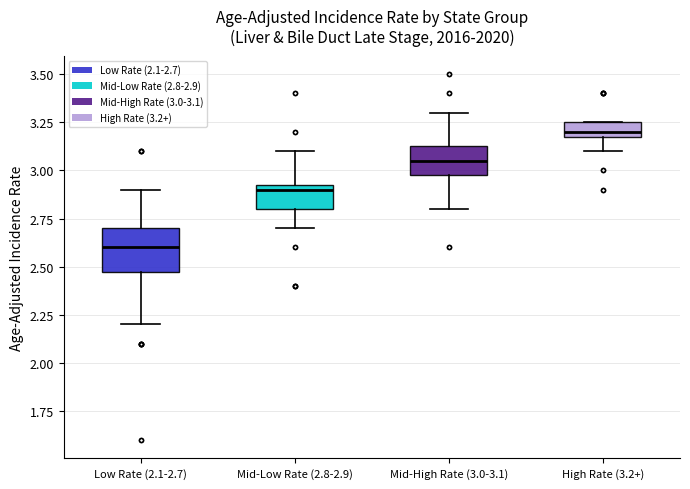

Which box has the lowest median line?

Low Rate (2.1-2.7)